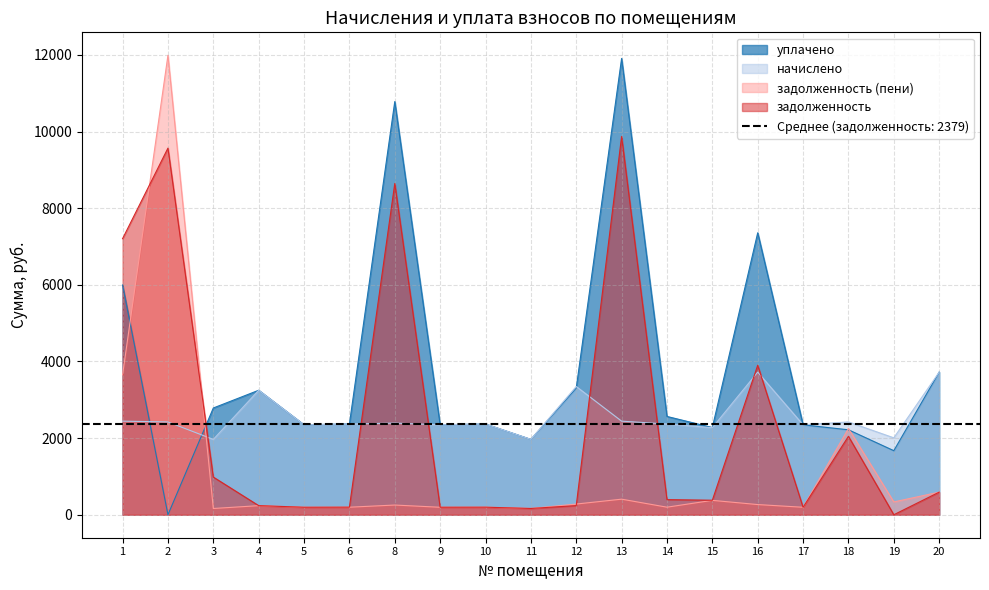

What are all the series names shown in the legend?

задолженность, задолженность (пени), начислено, уплачено